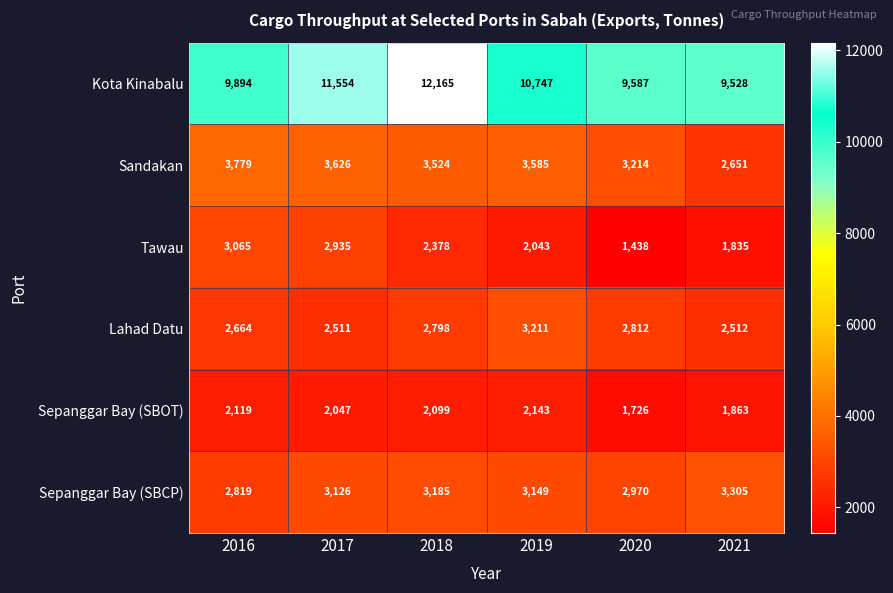

The value of Kota Kinabalu at 2018 is 12165. True or false?

True